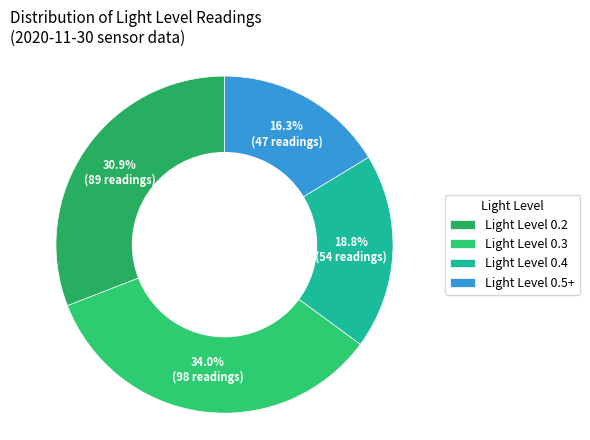

How many slices are in this pie chart?

4